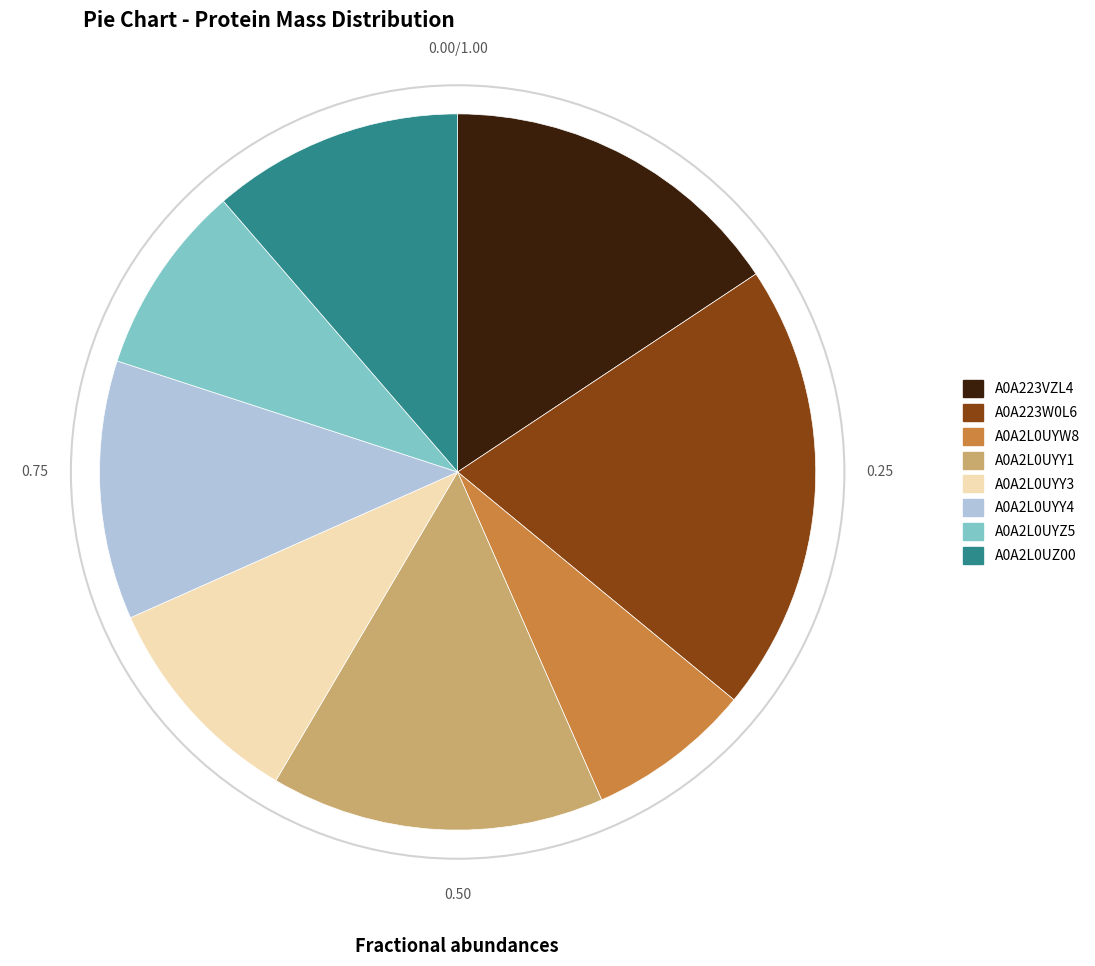

What is the smallest slice in the pie chart?

A0A2L0UYW8